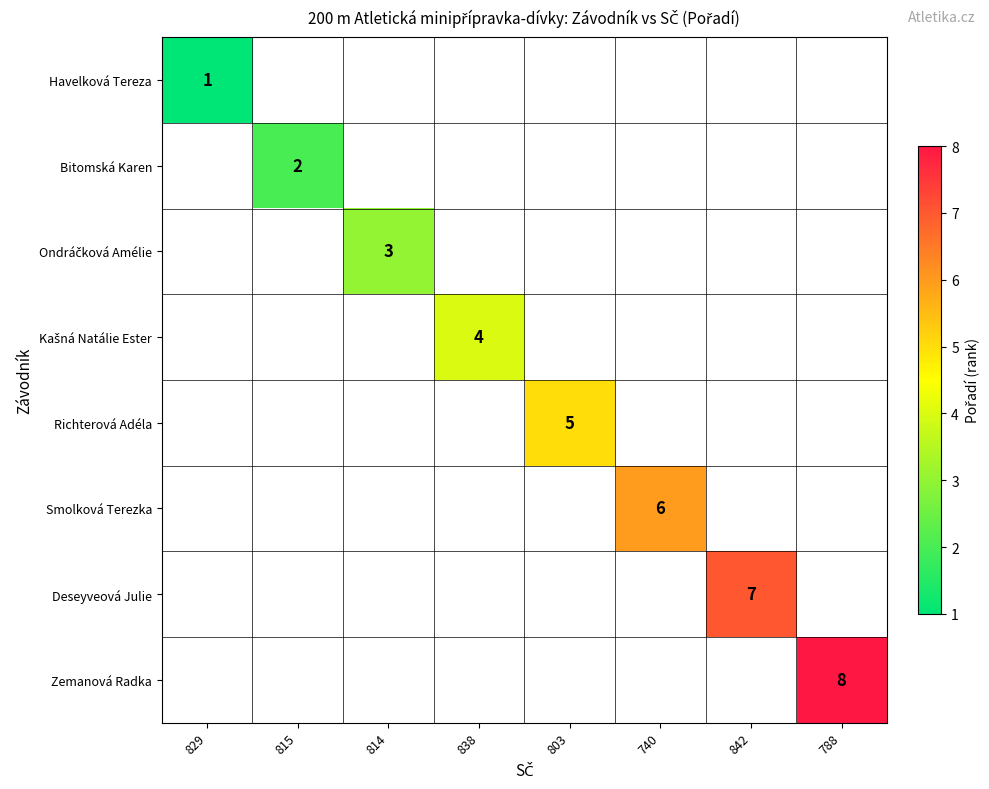

Is the value of Deseyveová Julie at 842 greater than the value of Smolková Terezka at 740?

Yes